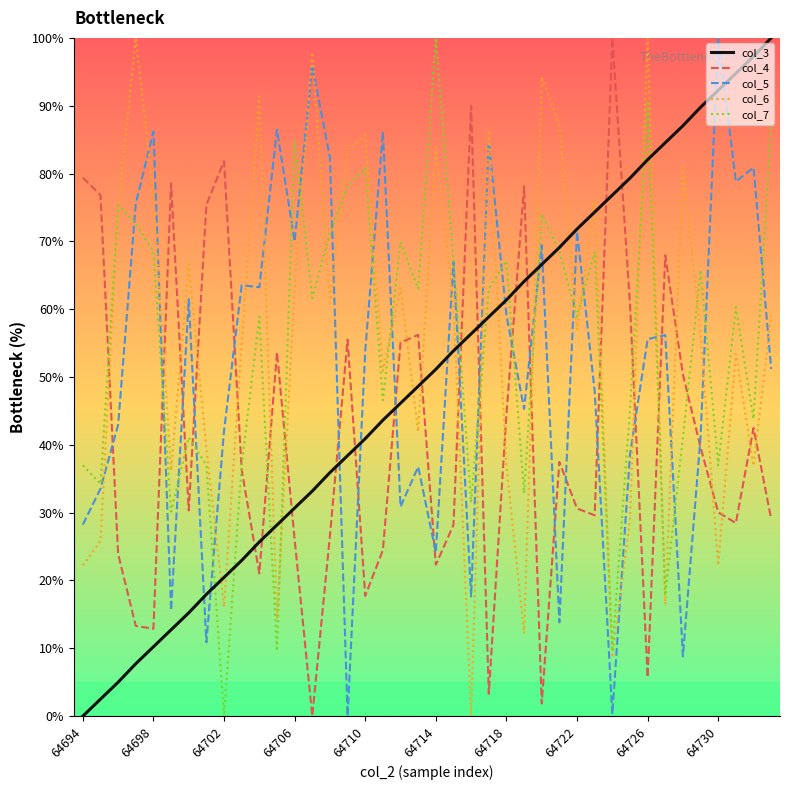

Which series ends up on top after the final intersection of col_5 and col_4?

col_5